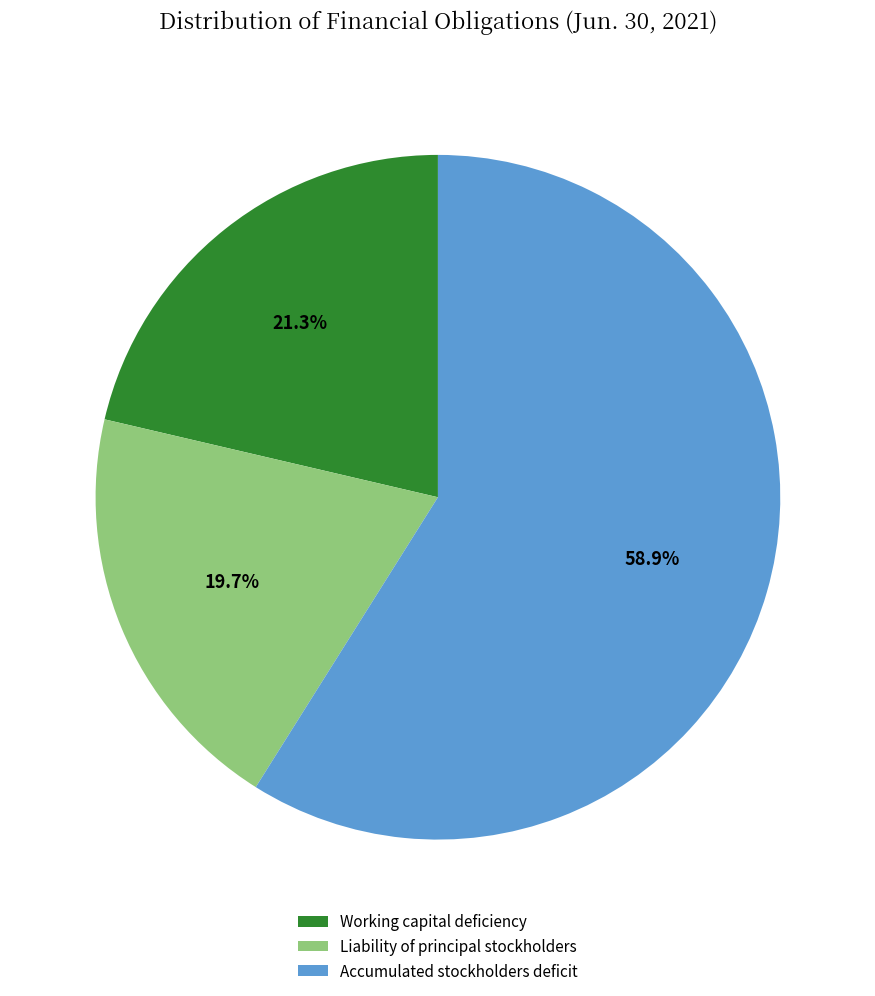

To the nearest percent, what percentage of the pie is Accumulated stockholders deficit?

59%